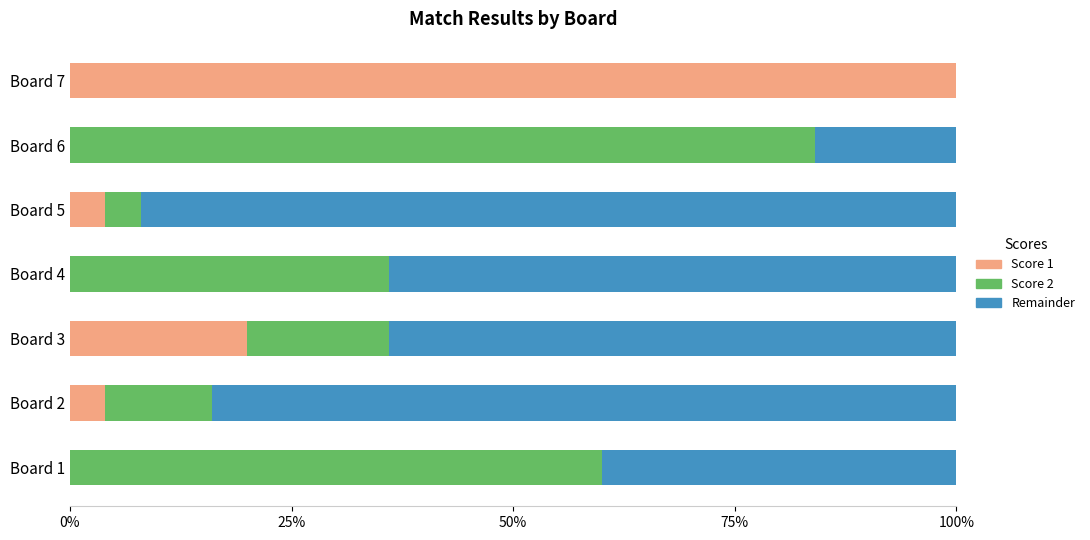

What are all the series names shown in the legend?

Score 1, Score 2, Remainder